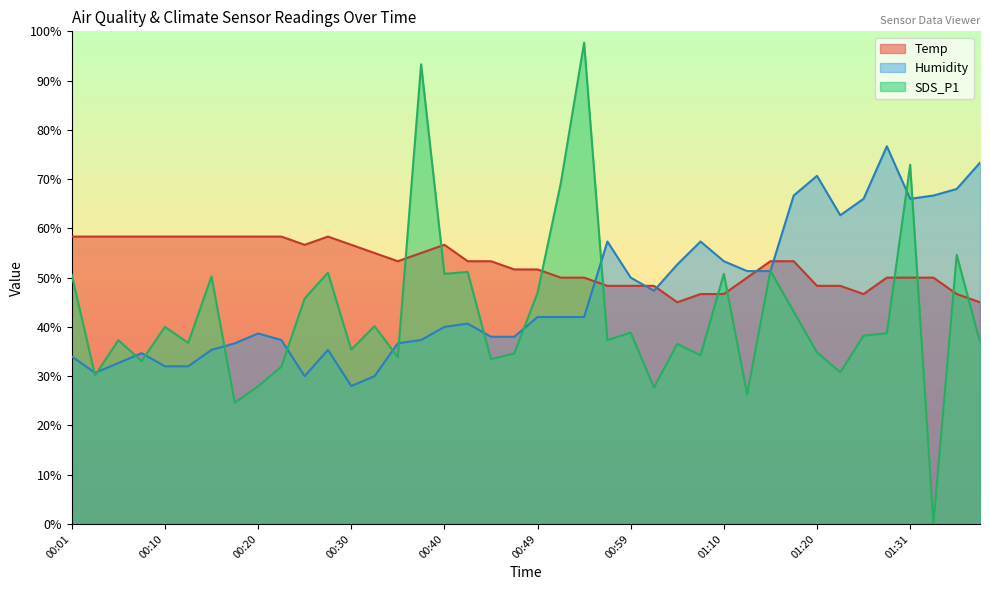

At which category does SDS_P1 reach its first local valley?

00:03